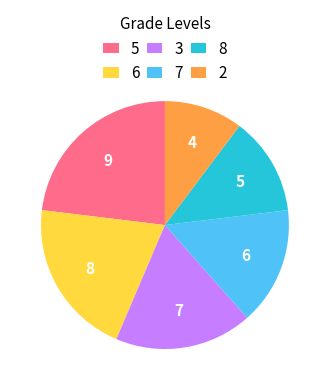

Is there any slice that represents more than half of the pie?

No